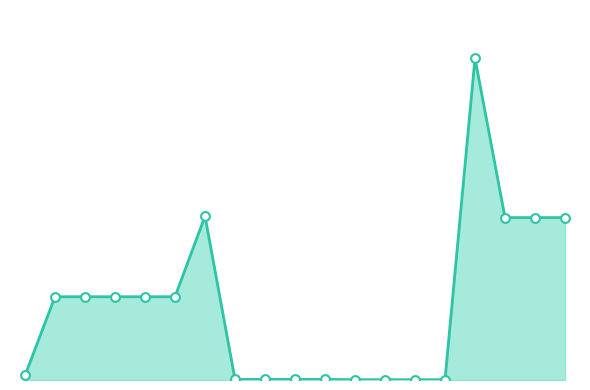

What is the total value across all series at 16?

58589.8